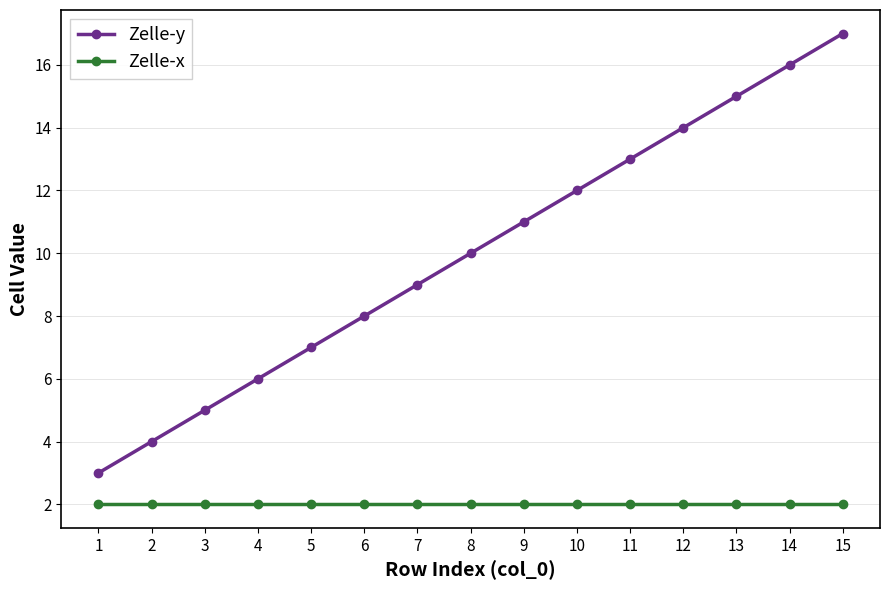

What are all the series names shown in the legend?

Zelle-y, Zelle-x